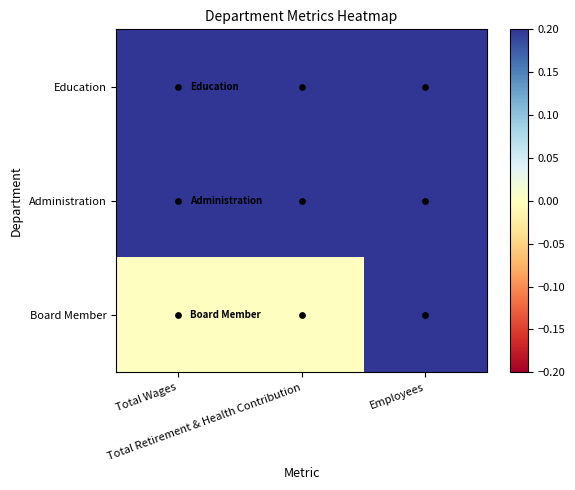

List the series in order of their overall mean, highest first.

Education, Administration, Board Member